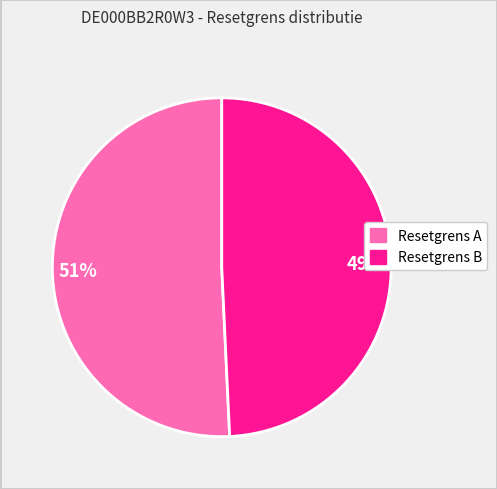

To the nearest percent, what is the average slice percentage?

50%